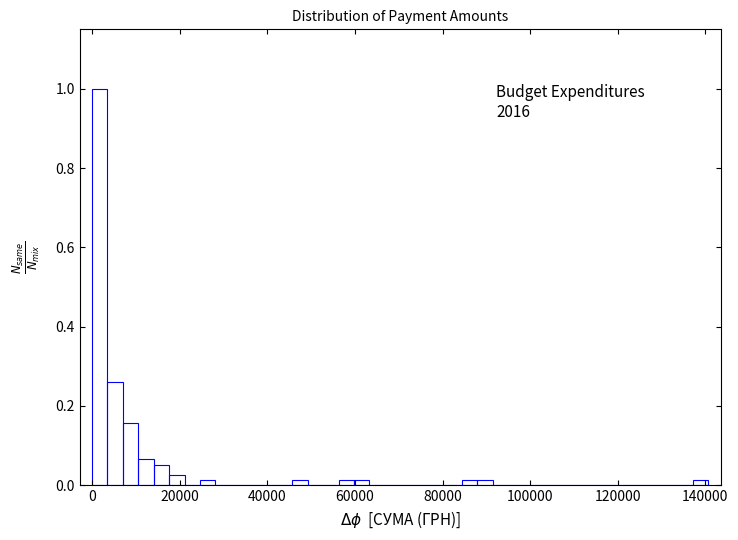

Read against the x-axis, roughly where is the centre of the tallest bar?

2000